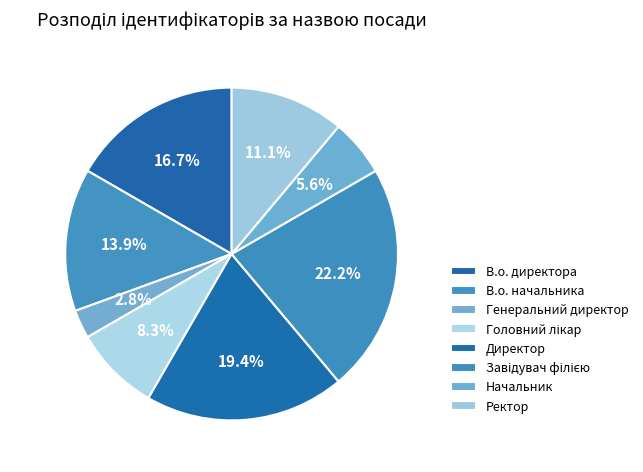

How many slices are in this pie chart?

8